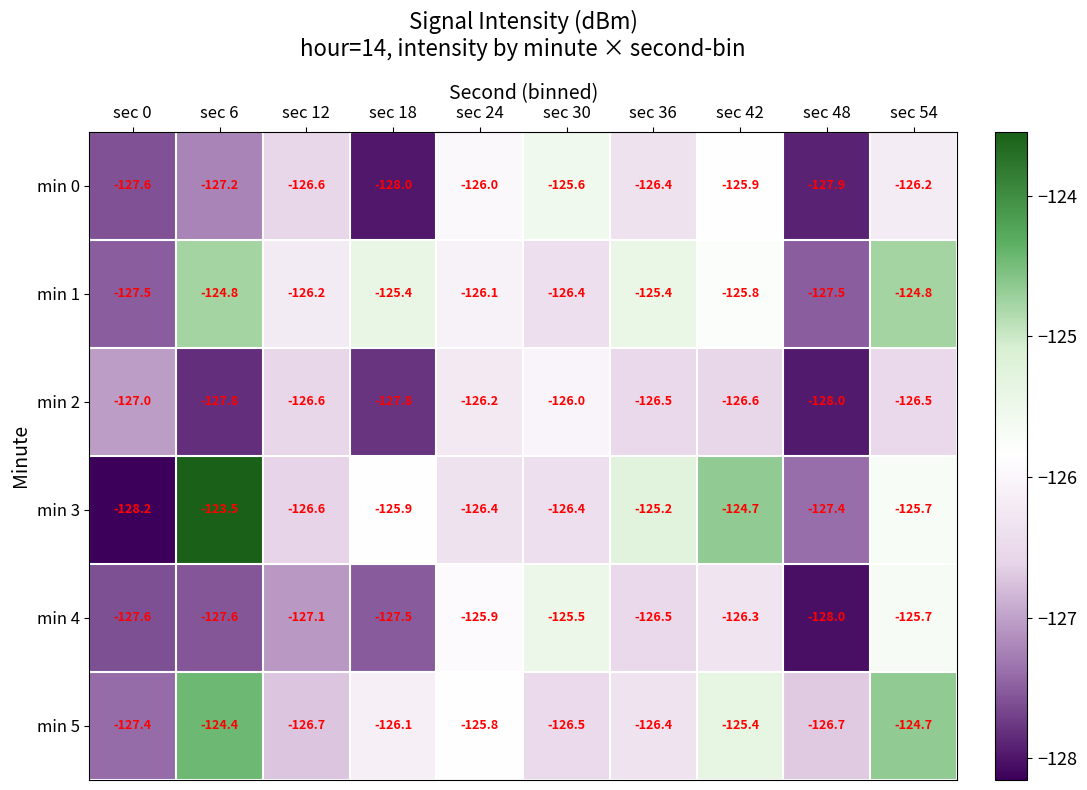

What is the minimum value for min 0?

-128.0